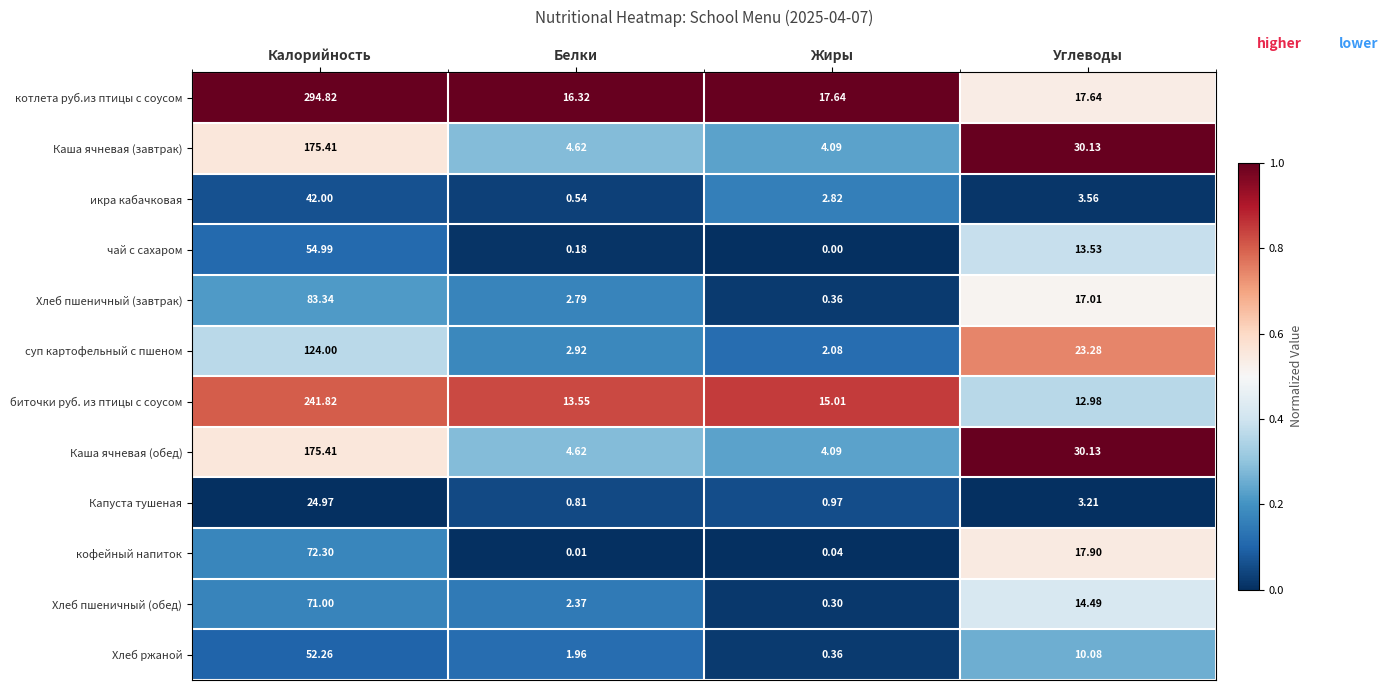

At which label does Хлеб пшеничный (обед) reach its peak?

Калорийность